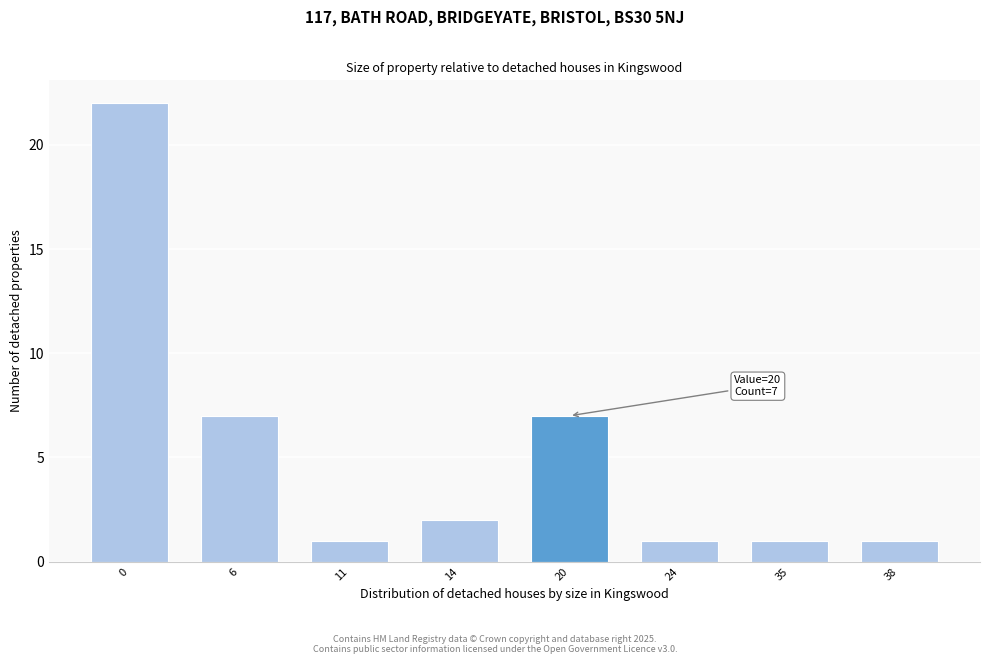

Reading left to right, what are all the values shown in this chart?

22	7	1	2	7	1	1	1